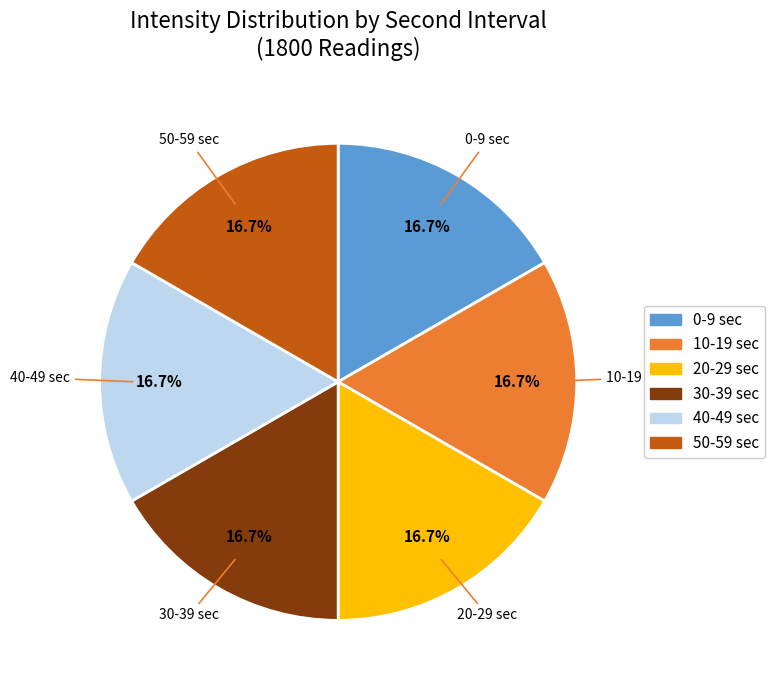

Does any single category account for the majority?

No